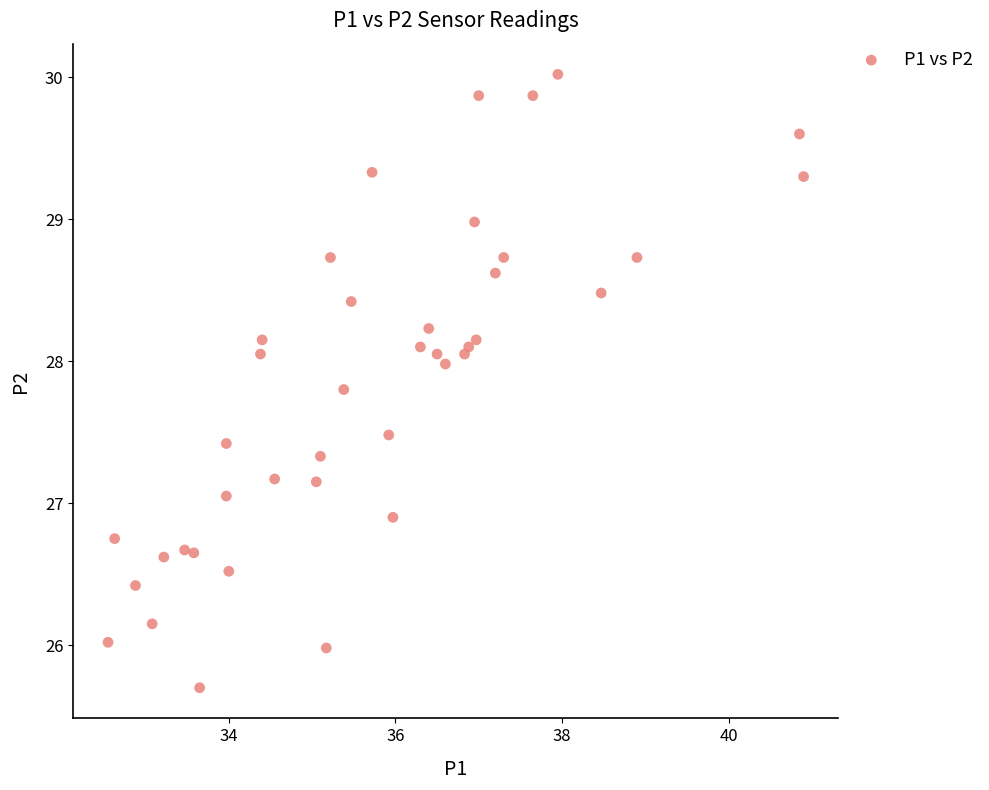

What is the range of X values (max minus min)?

8.4